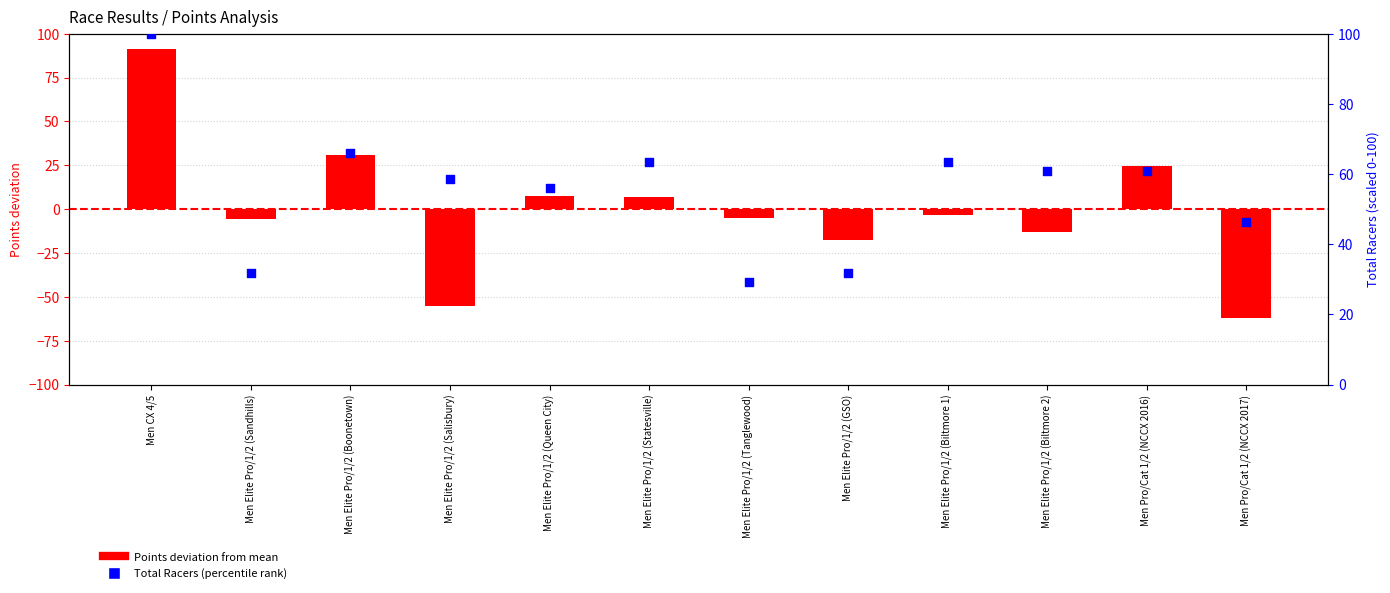

At how many categories does at least one series exceed 71?

1